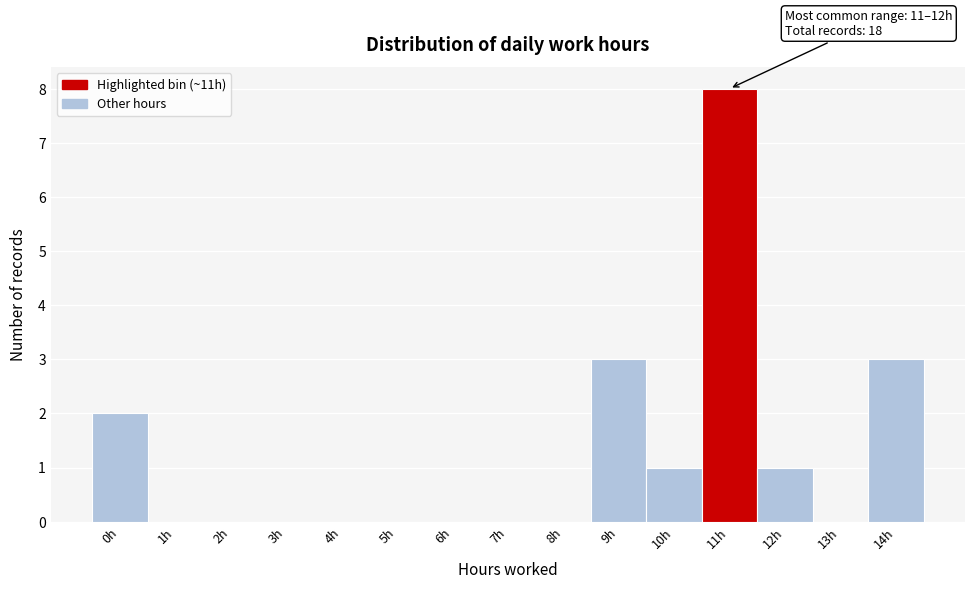

Reading right to left, list all the values displayed in this chart.

14h=3	13h=0	12h=1	11h=8	10h=1	9h=3	8h=0	7h=0	6h=0	5h=0	4h=0	3h=0	2h=0	1h=0	0h=2